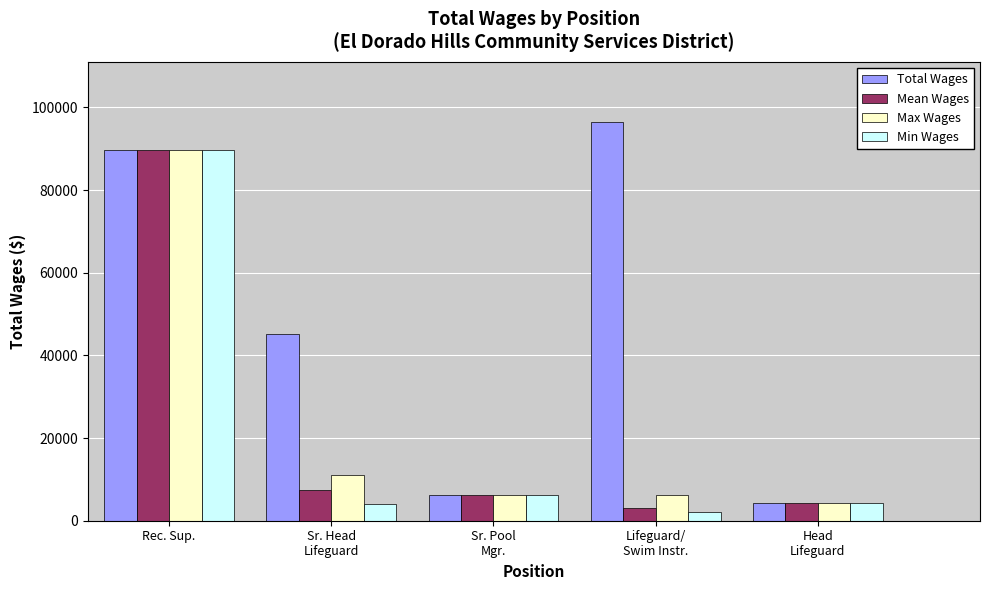

What is the difference between the maximum and minimum values in the Min Wages series?

87665.0